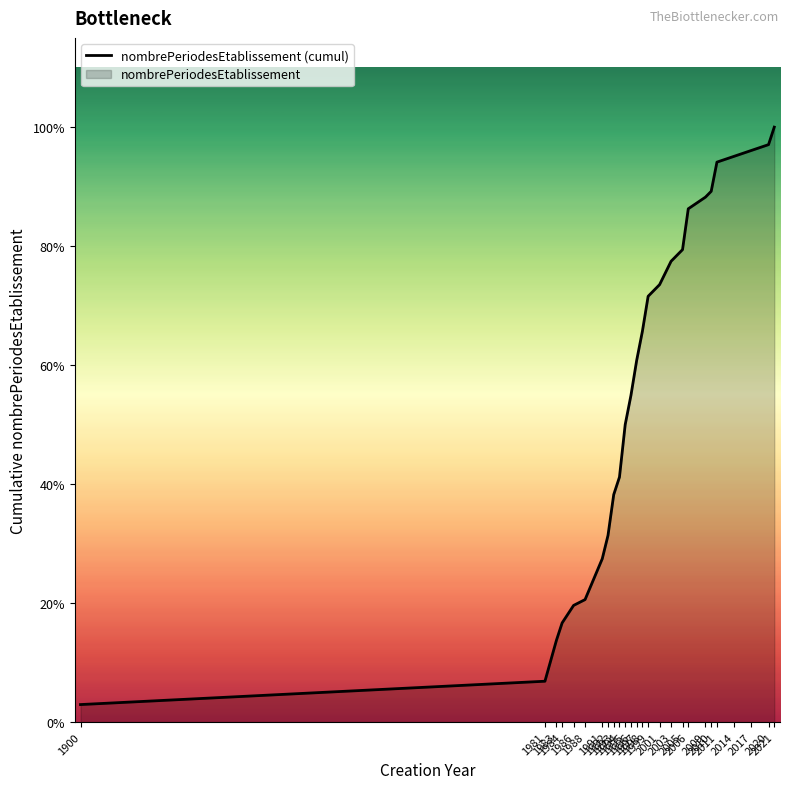

Is it true that the value at 2003 is 126?

False